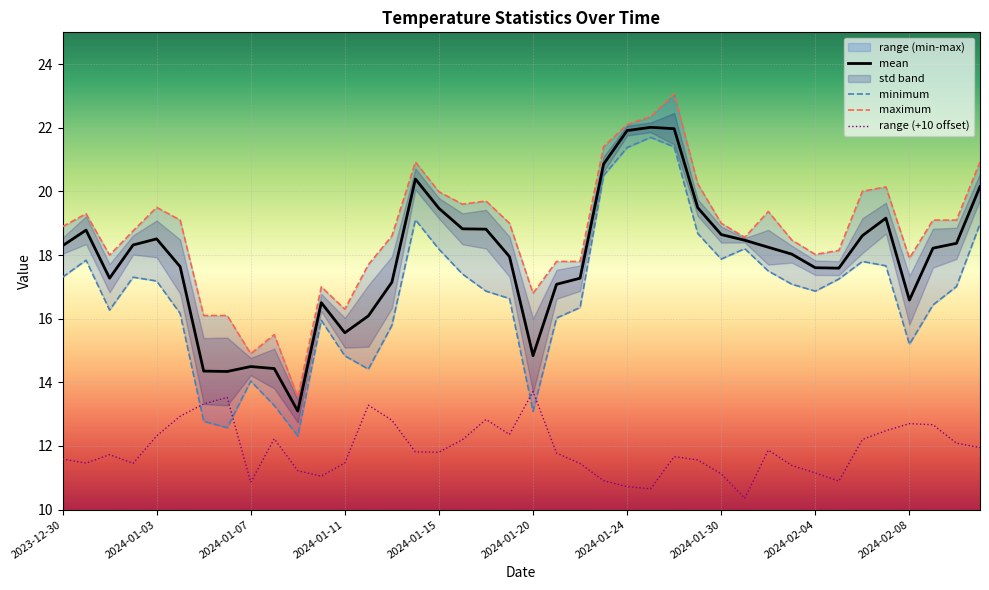

What is the sum of the mean values at 2024-02-09 and 2024-01-14?

38.6